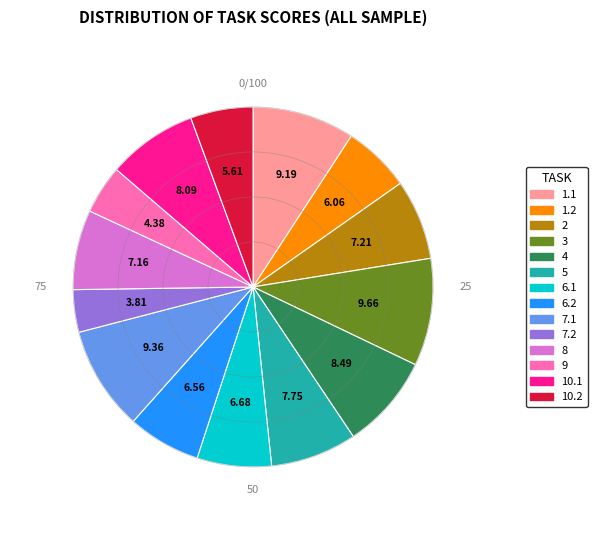

Is there a majority slice in this chart?

No